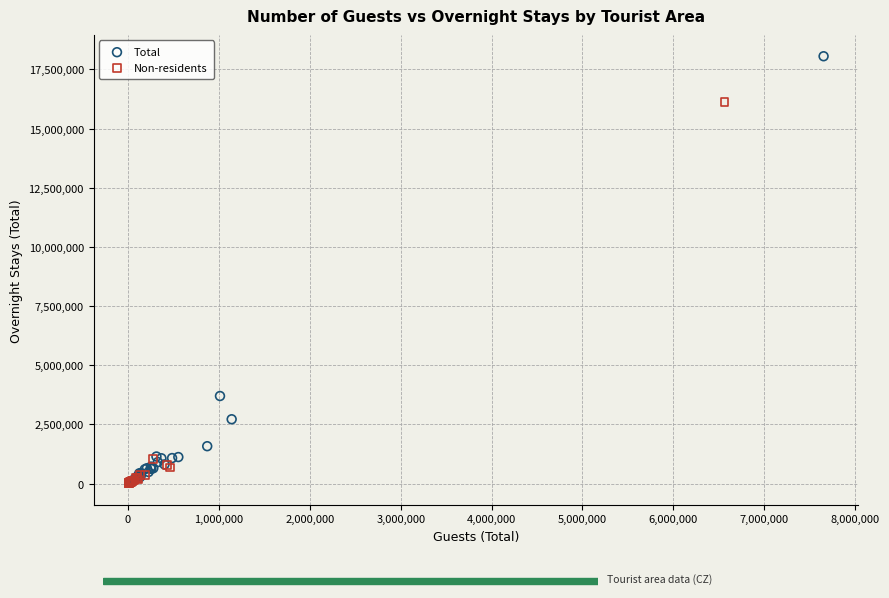

Which series contains the highest Y value?

Total